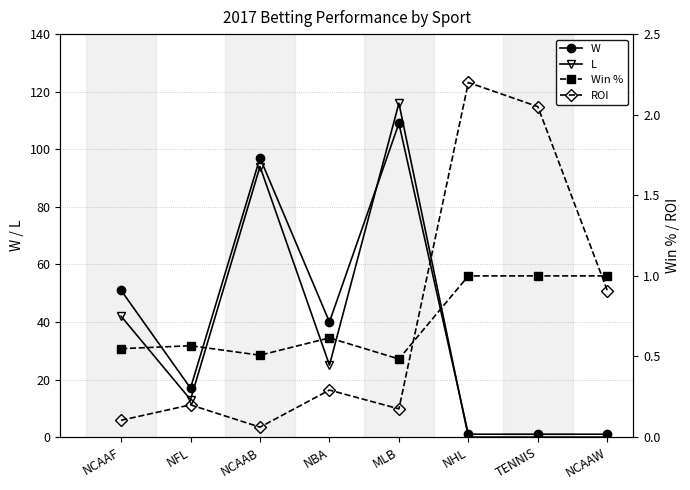

How many categories are shown in the chart?

8